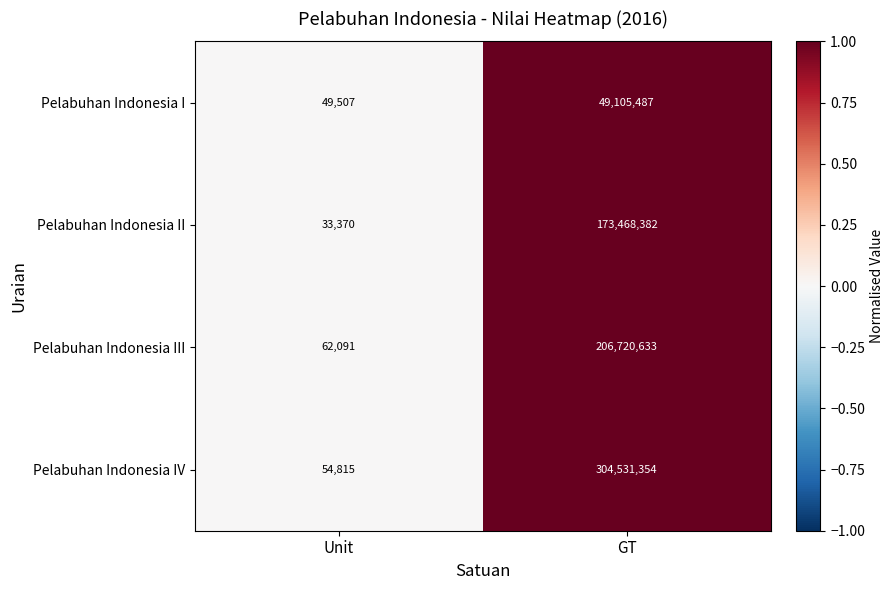

Is it true that Pelabuhan Indonesia II equals 43300344 at GT?

False